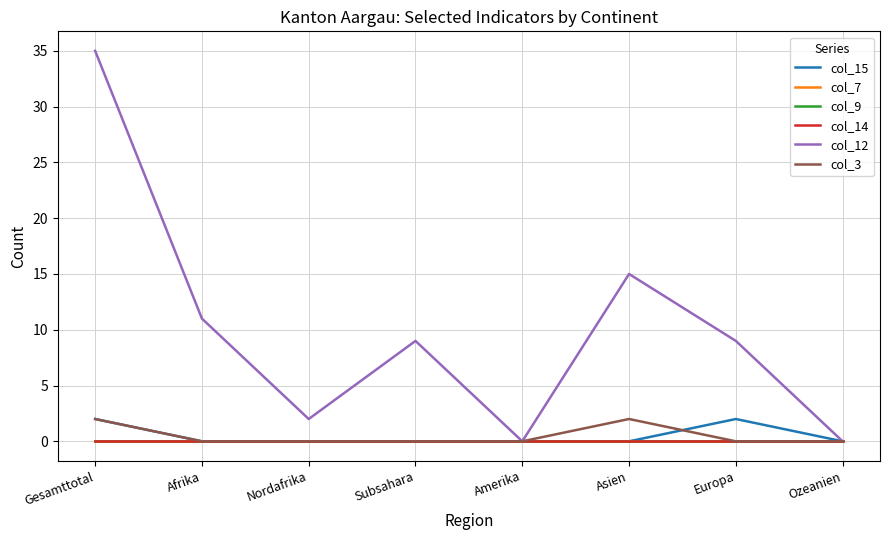

What is the label of the 3rd point from the right?

Asien